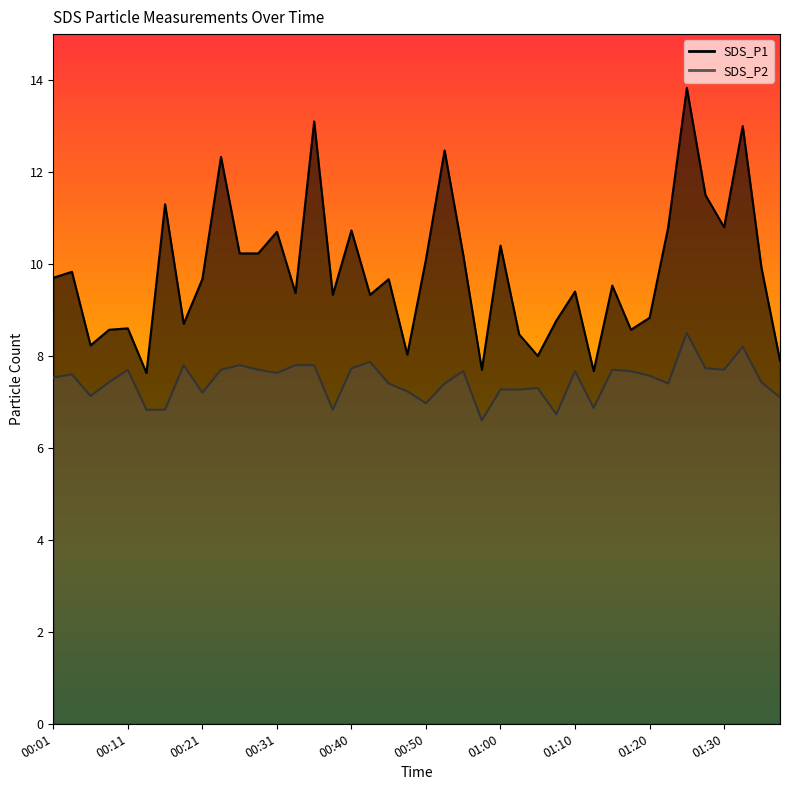

At which label is SDS_P1 closest to 10?

01:35